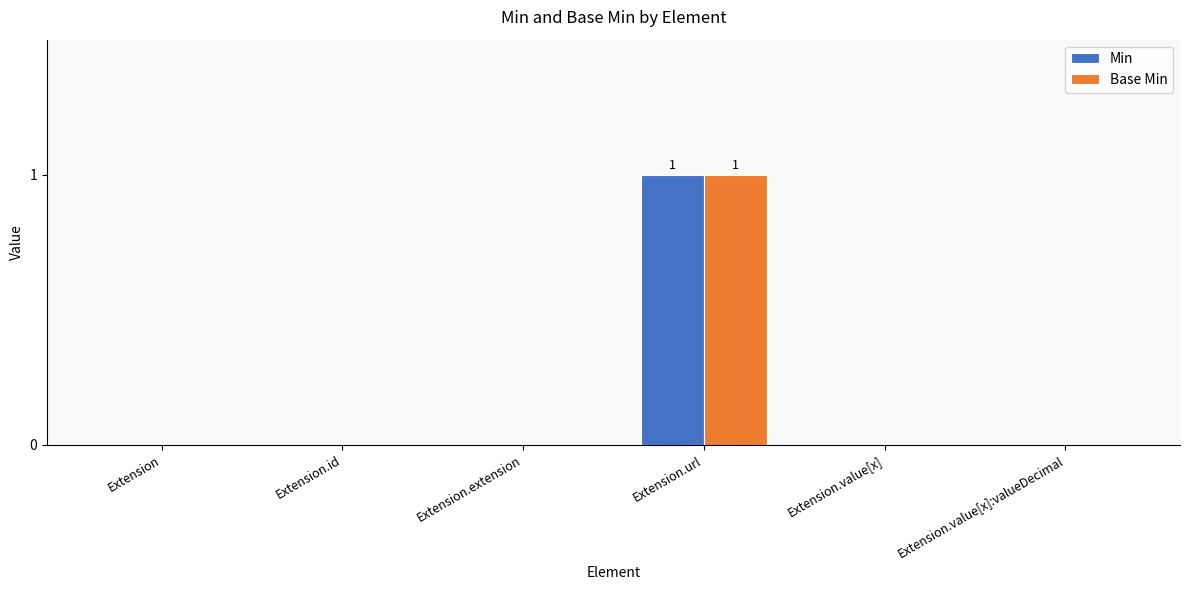

Which category has the highest value across all series?

Extension.url